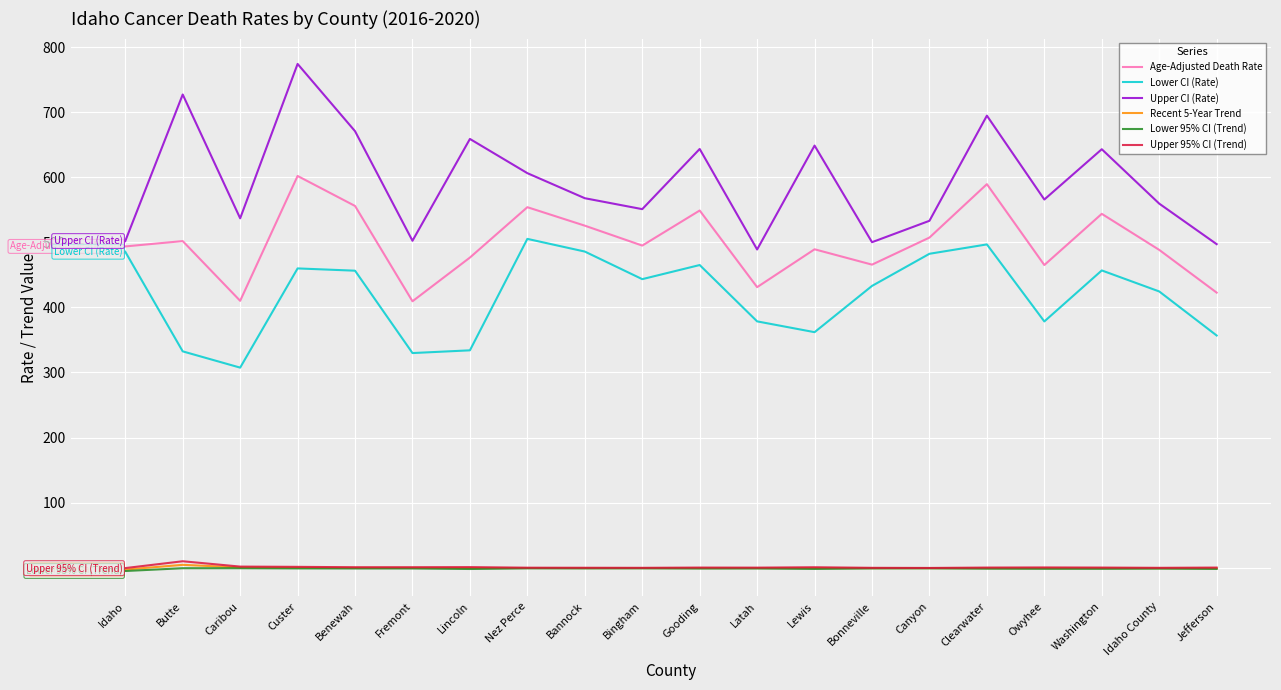

In Age-Adjusted Death Rate, how many points are higher than both neighbors (excluding endpoints)?

7